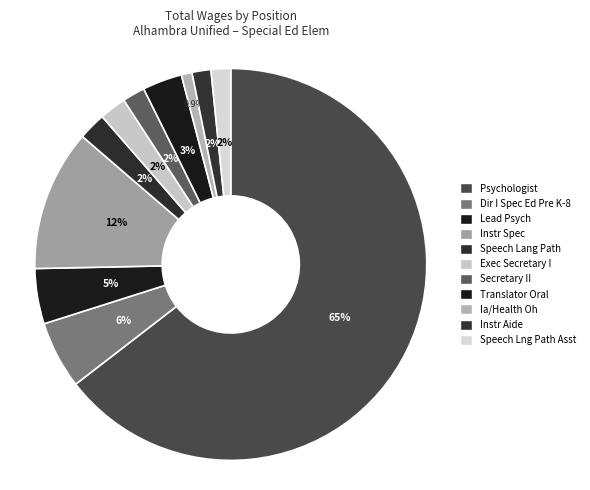

To the nearest percent, what percentage of the pie is Translator Oral?

3%